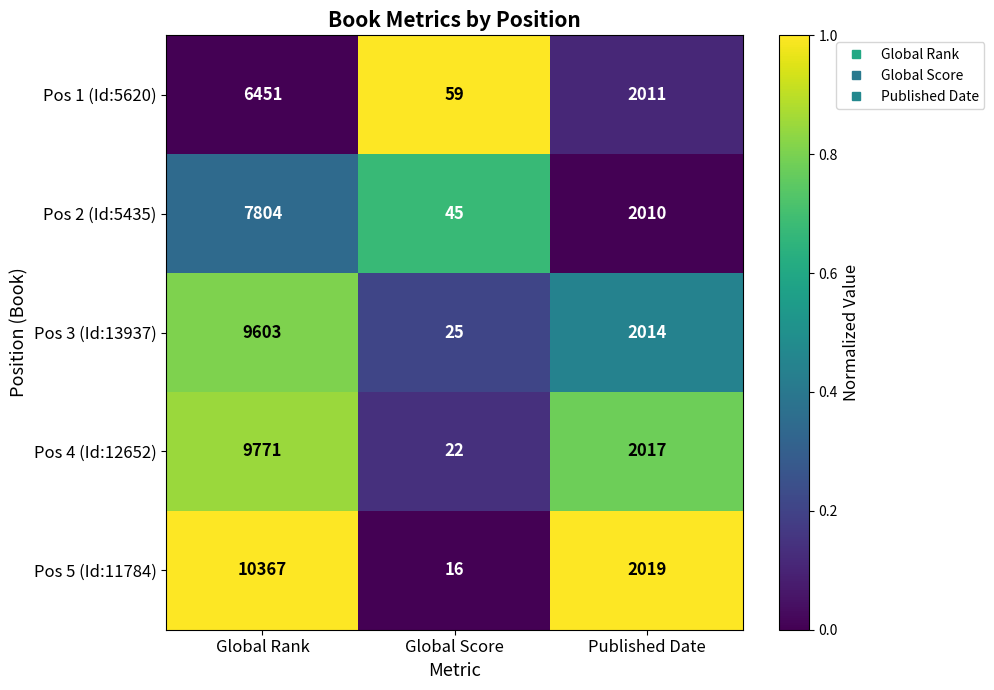

What is the maximum value shown in the chart?

10367